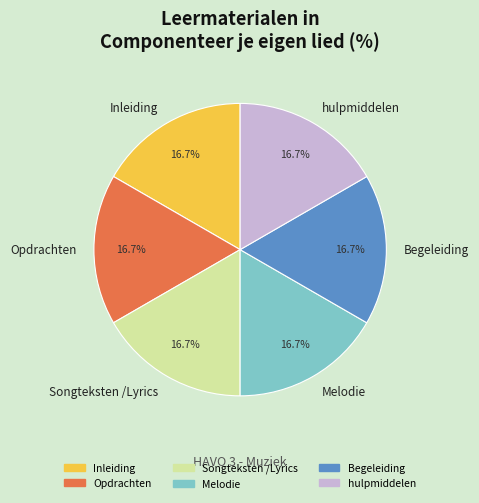

Combined, do Inleiding and Opdrachten account for over 50%?

No